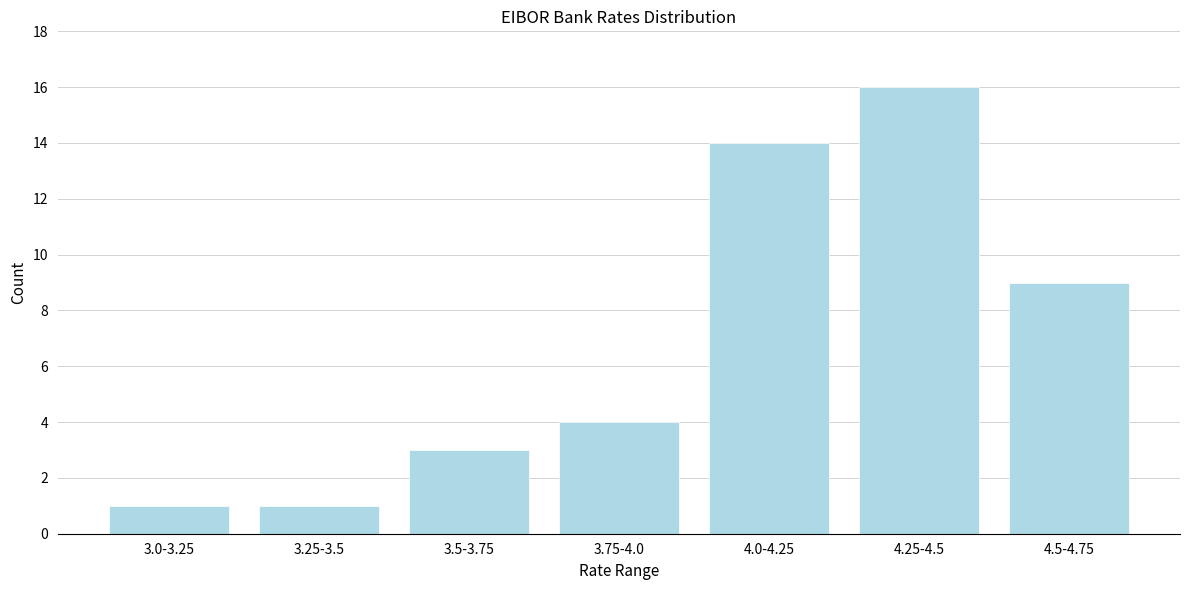

Reading right to left, extract all data points from this chart.

9	16	14	4	3	1	1